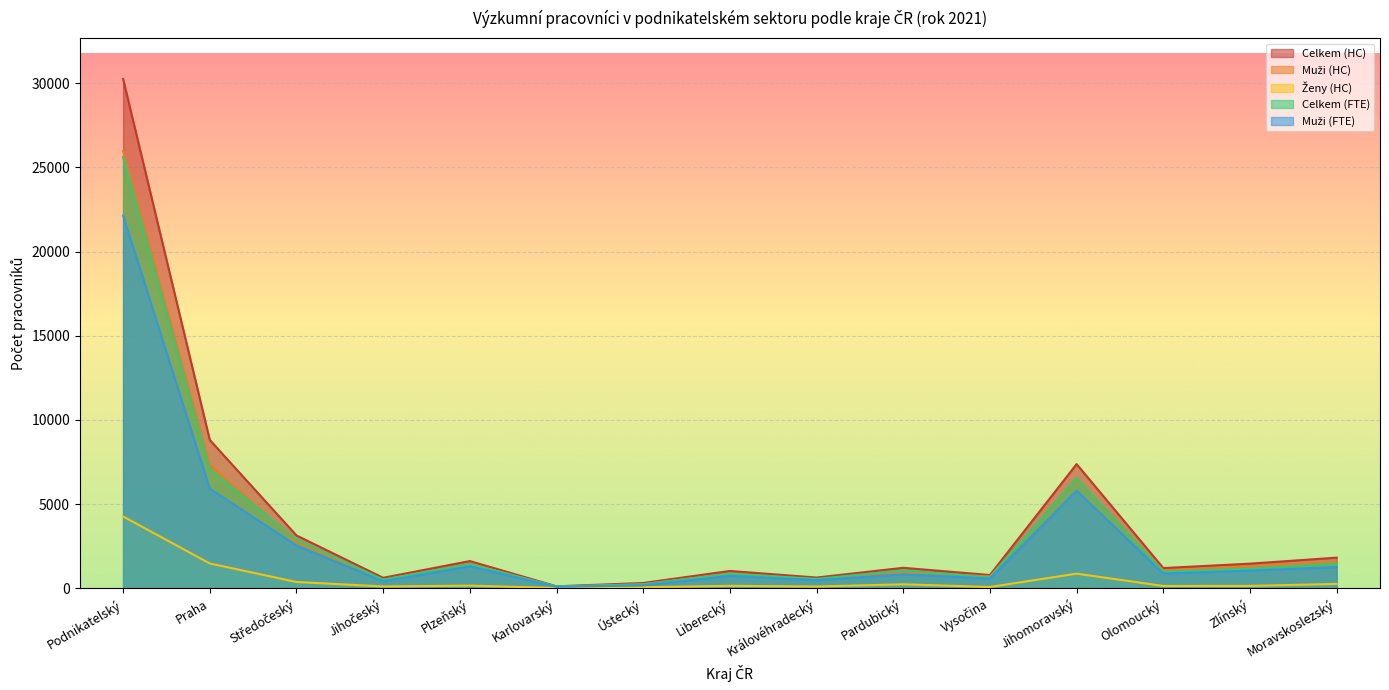

How many lines are shown in the chart?

5